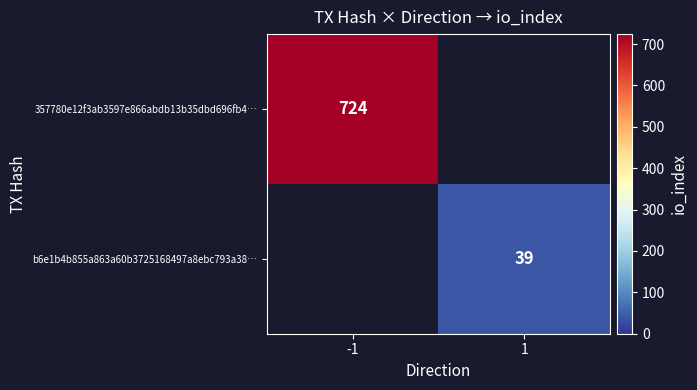

True or false: b6e1b4b855a863a60b3725168497a8ebc793a38… has a value of 61 at 1.

False